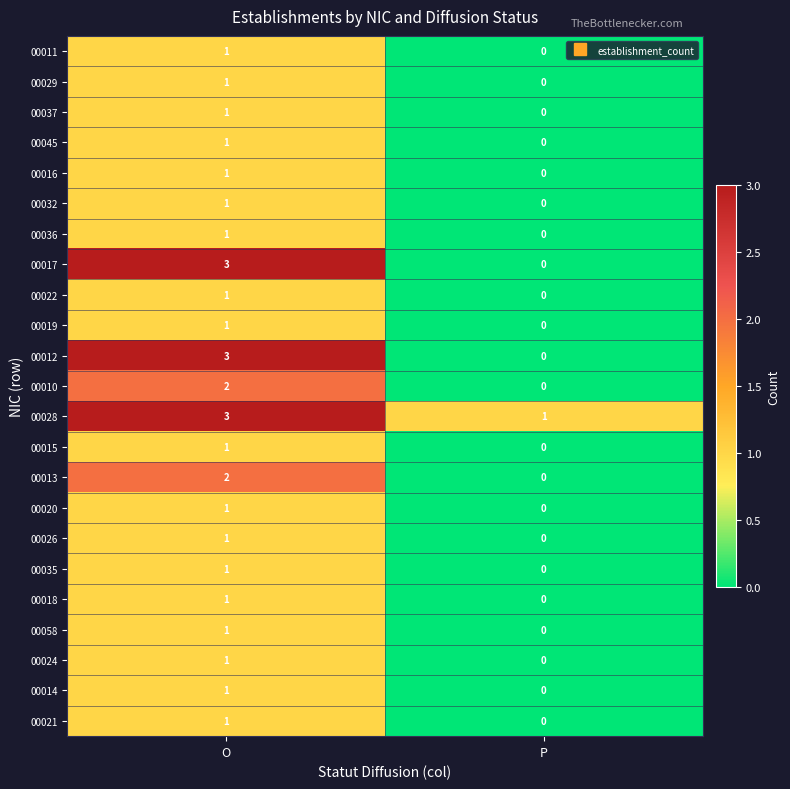

How many categories are shown in the chart?

2